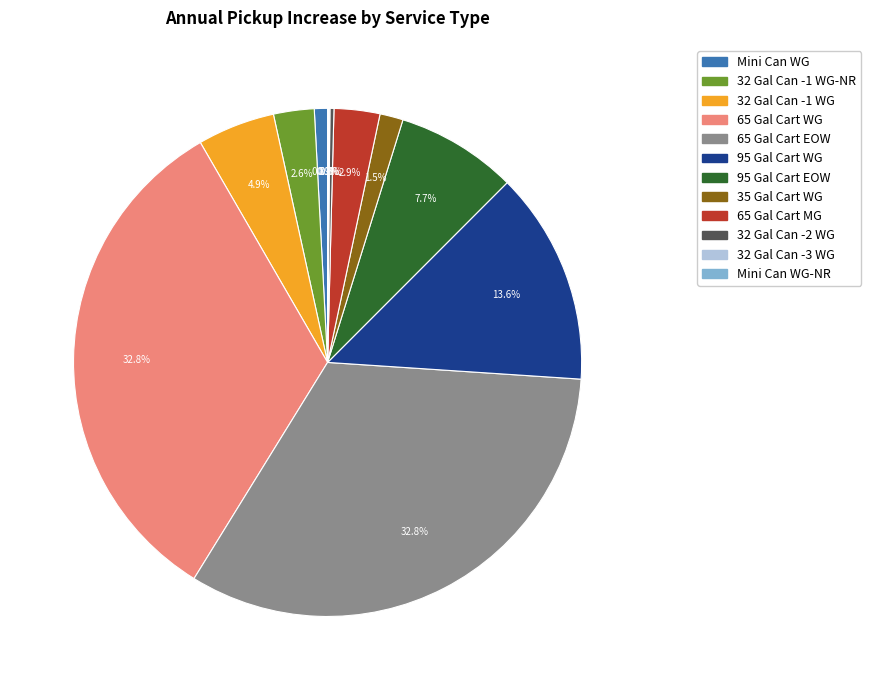

Is there any slice that represents more than half of the pie?

No